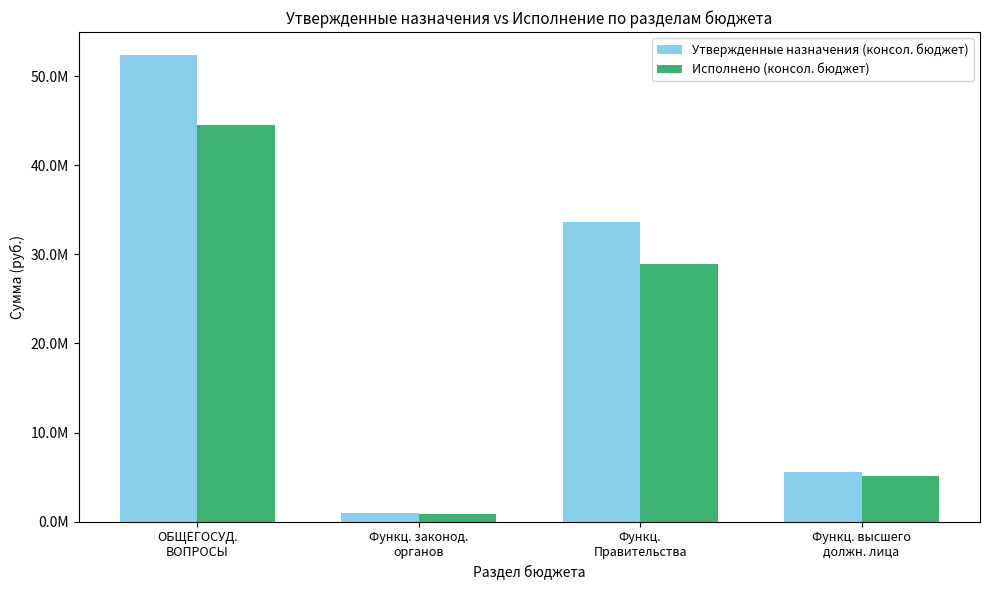

The Утвержденные назначения (консол. бюджет) series shows 12147507.0 at ОБЩЕГОСУД.
ВОПРОСЫ. True or false?

False